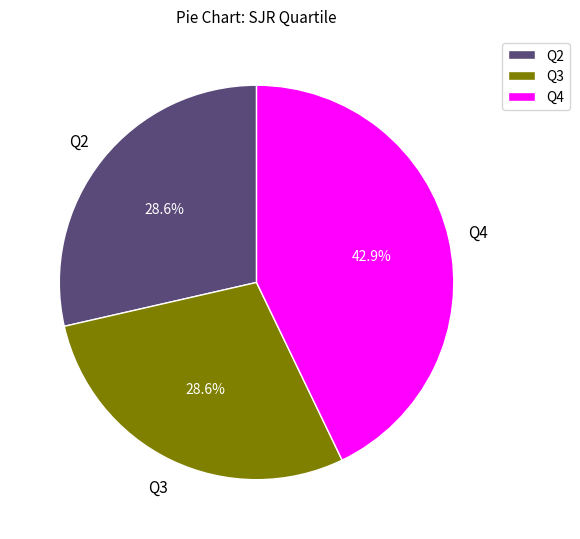

Is Q3 the majority of the pie?

No